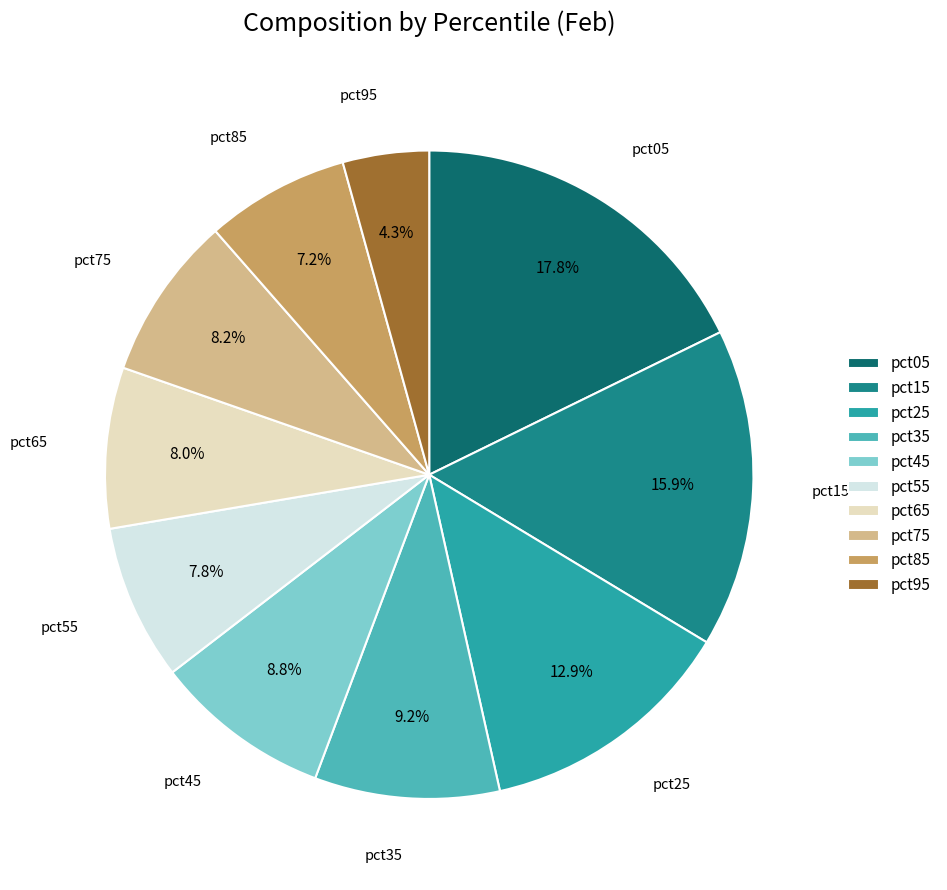

Which slice is the largest?

pct05